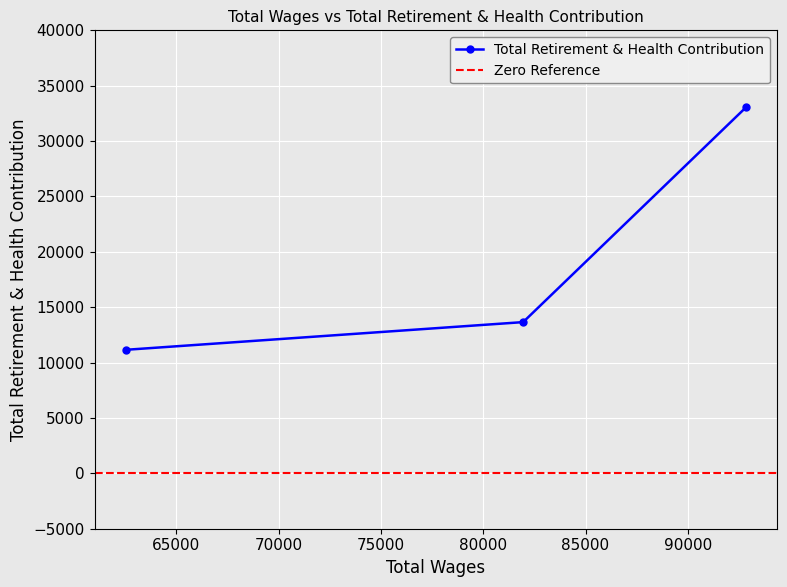

What is the label of the 2nd point from the left?

81950.0